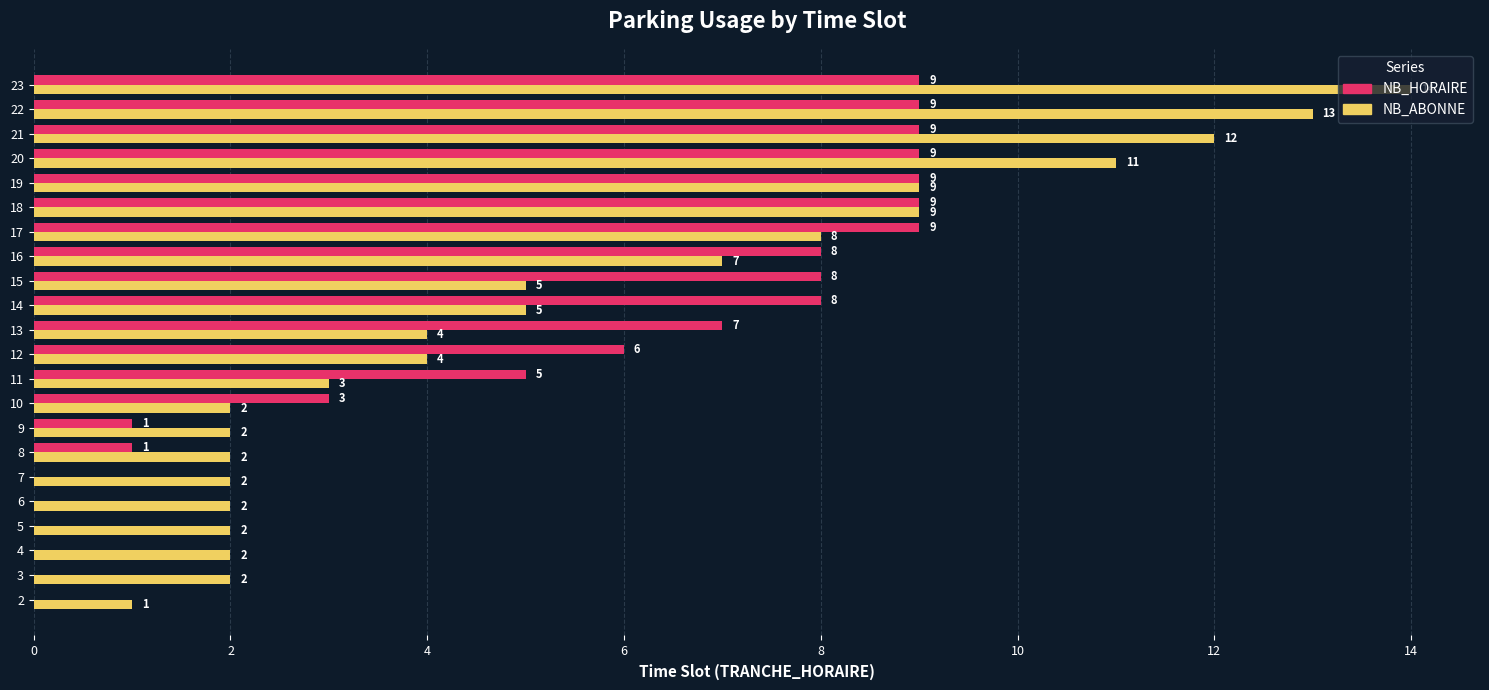

The value of NB_ABONNE at 16 is 3. True or false?

False